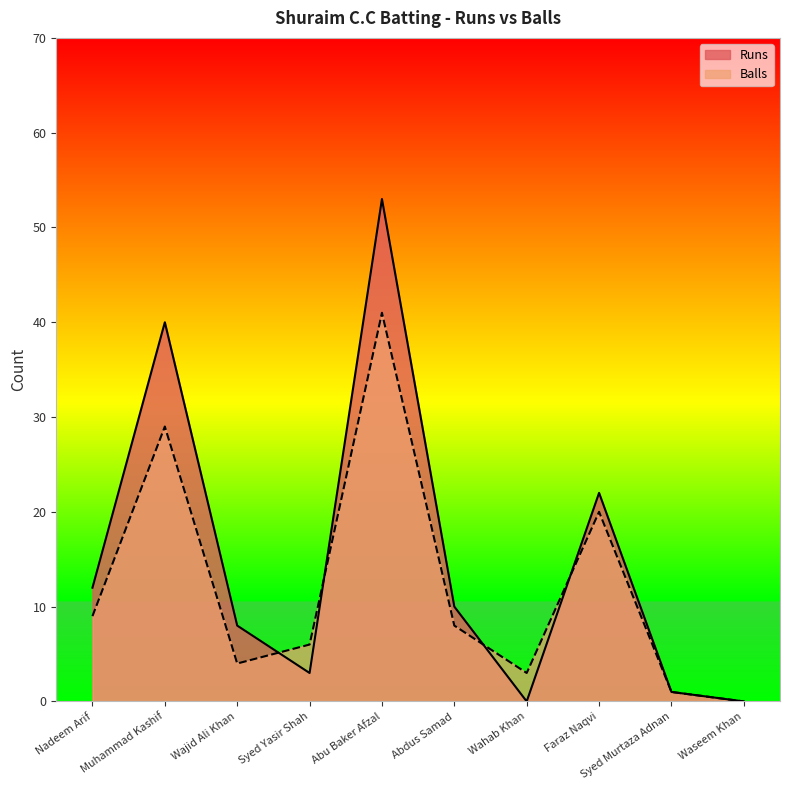

Does the chart have visible grid lines?

No